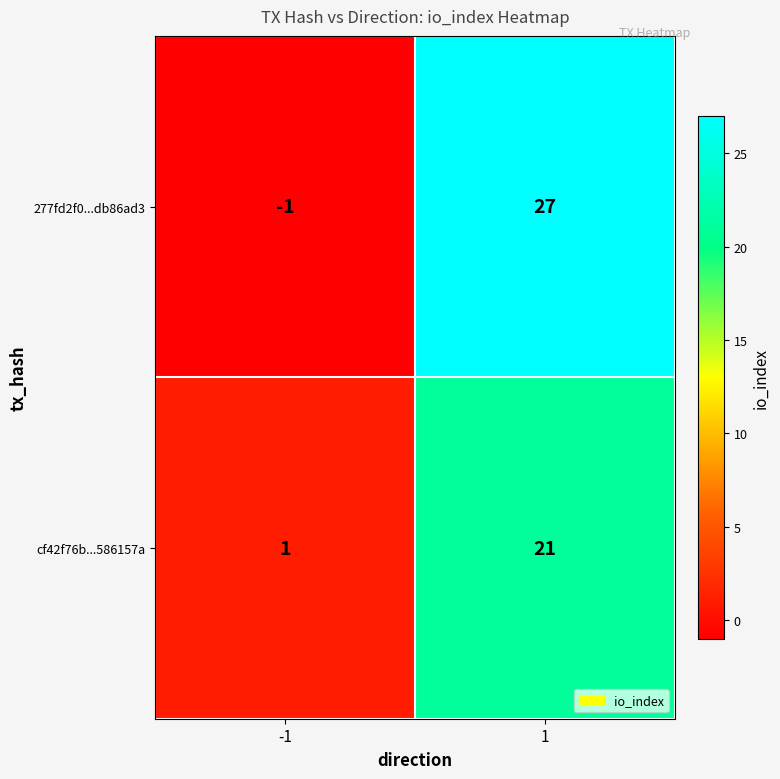

What is the maximum value shown in the chart?

27